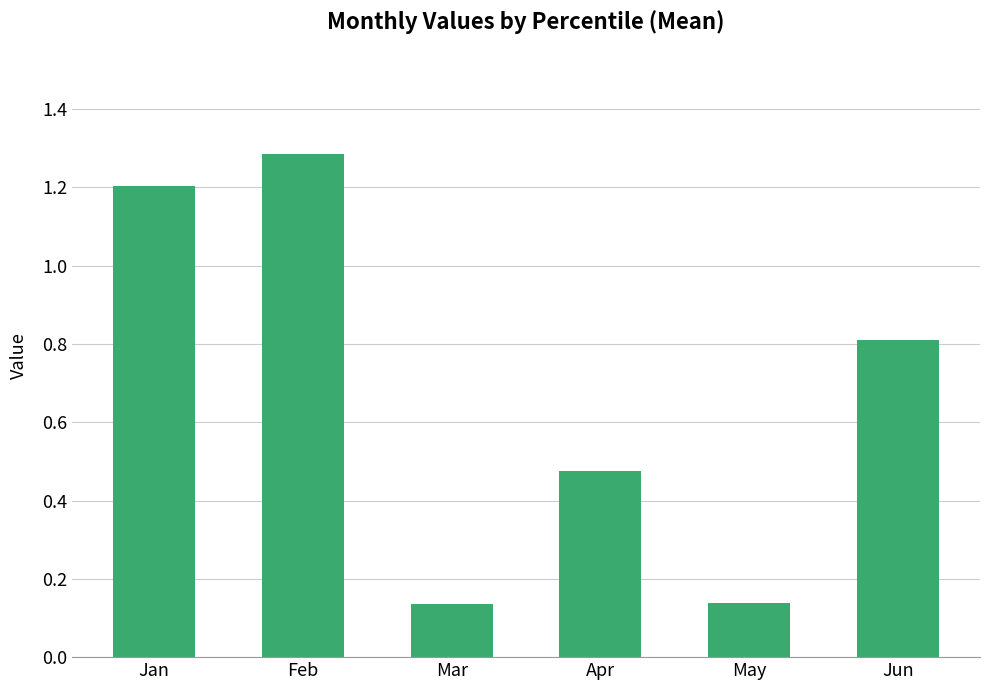

The value at Mar is 0.2. True or false?

False